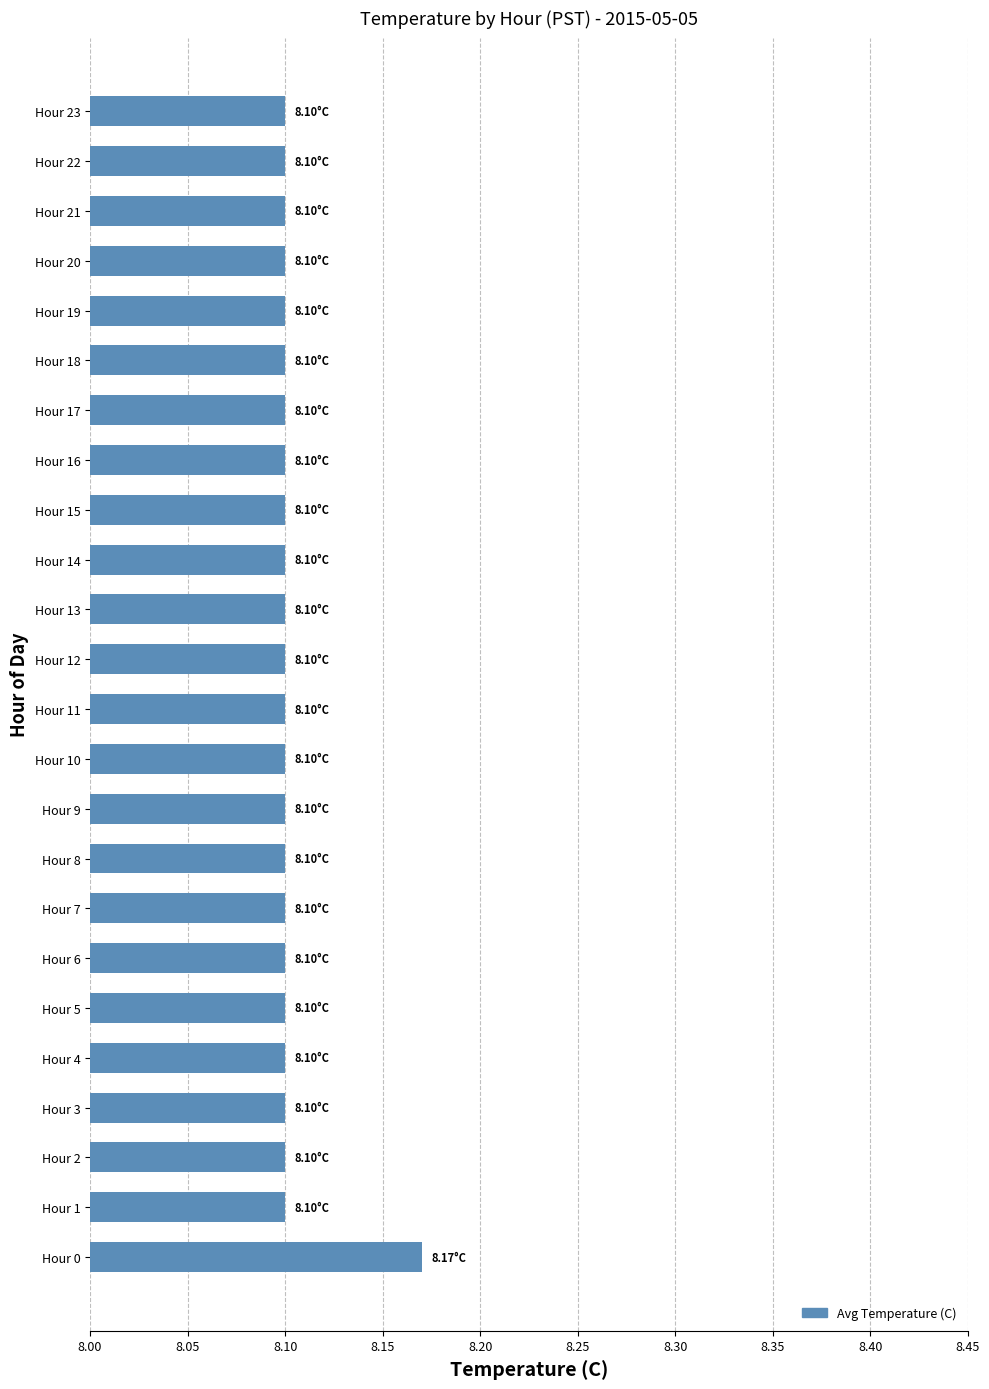

What is the sum of the values at Hour 13 and Hour 22?

16.2